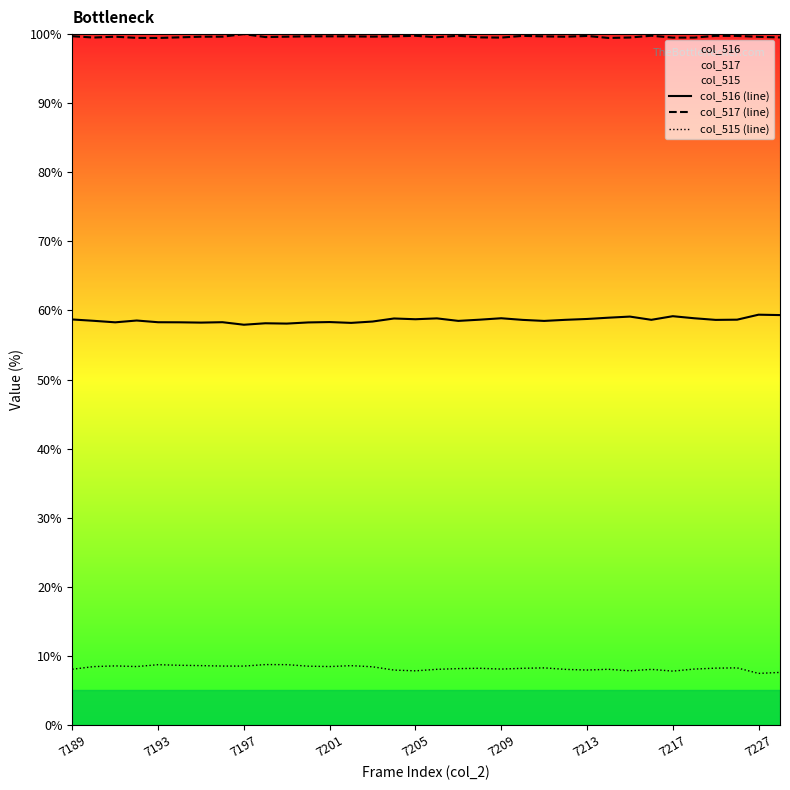

At how many categories does at least one series exceed 32?

34